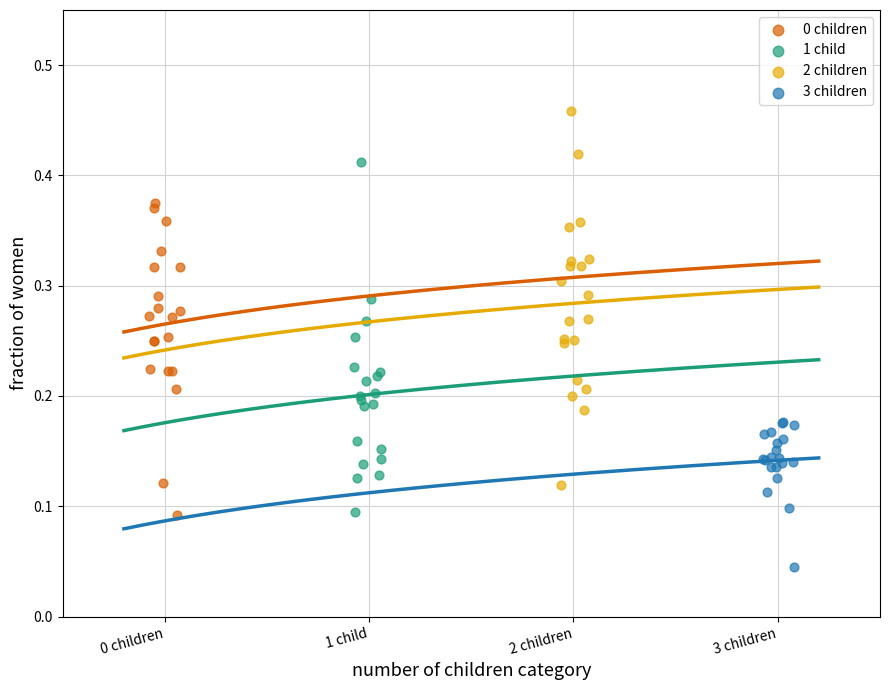

Which series contains the highest Y value?

2 children